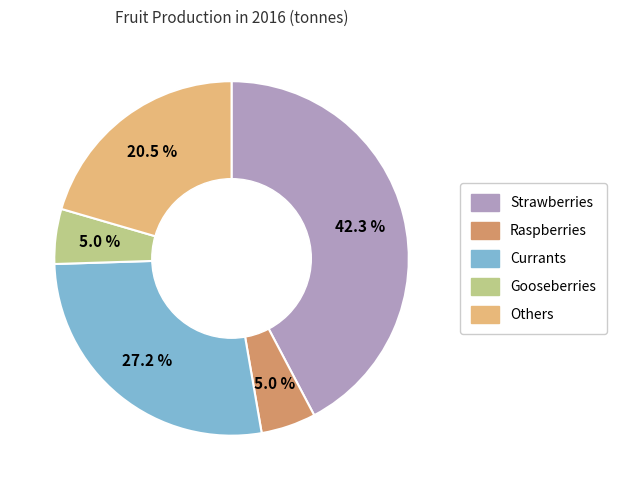

To the nearest percent, what is the average slice percentage?

20%